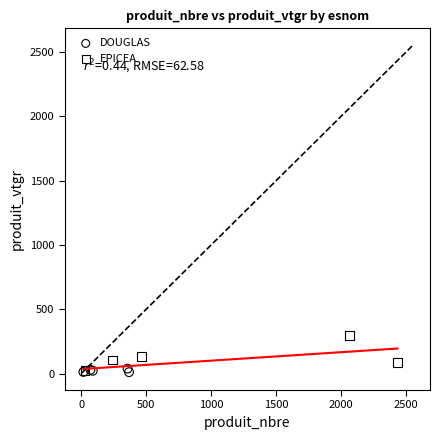

Which series has the largest Y range (max minus min)?

EPICEA